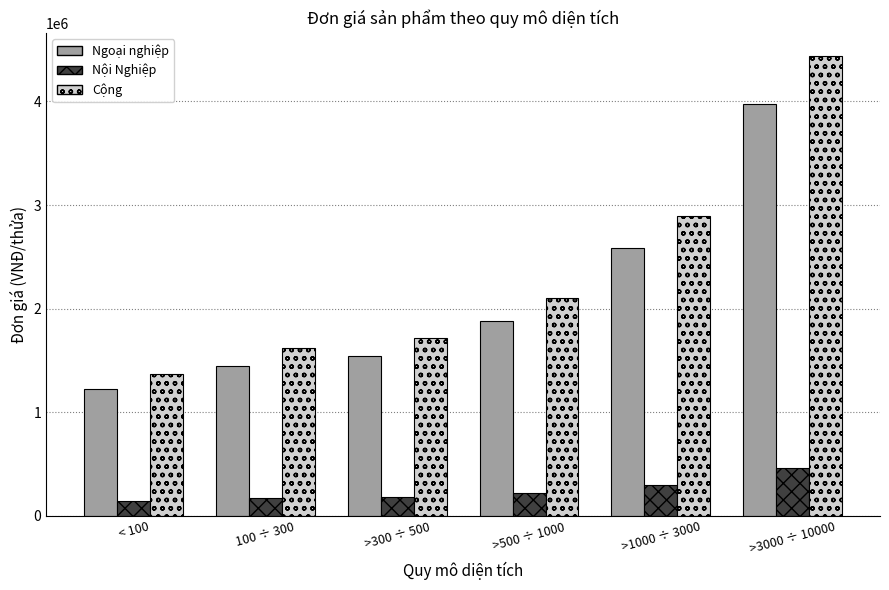

Between >300 ÷ 500 and >3000 ÷ 10000, which series saw the biggest shift?

Cộng